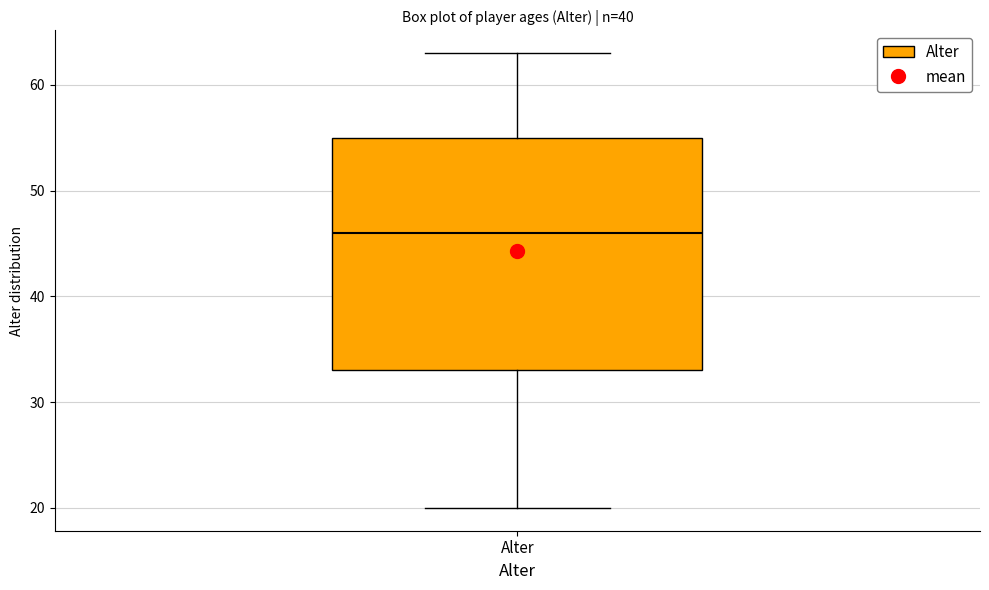

Transcribe this box plot: give where the median line is, the range the box spans, and where the two whiskers end, as read against the y-axis. The values are not printed on the chart, so give them approximately, as read against the axis.

median 46, box 33 to 55, whiskers 20 to 63